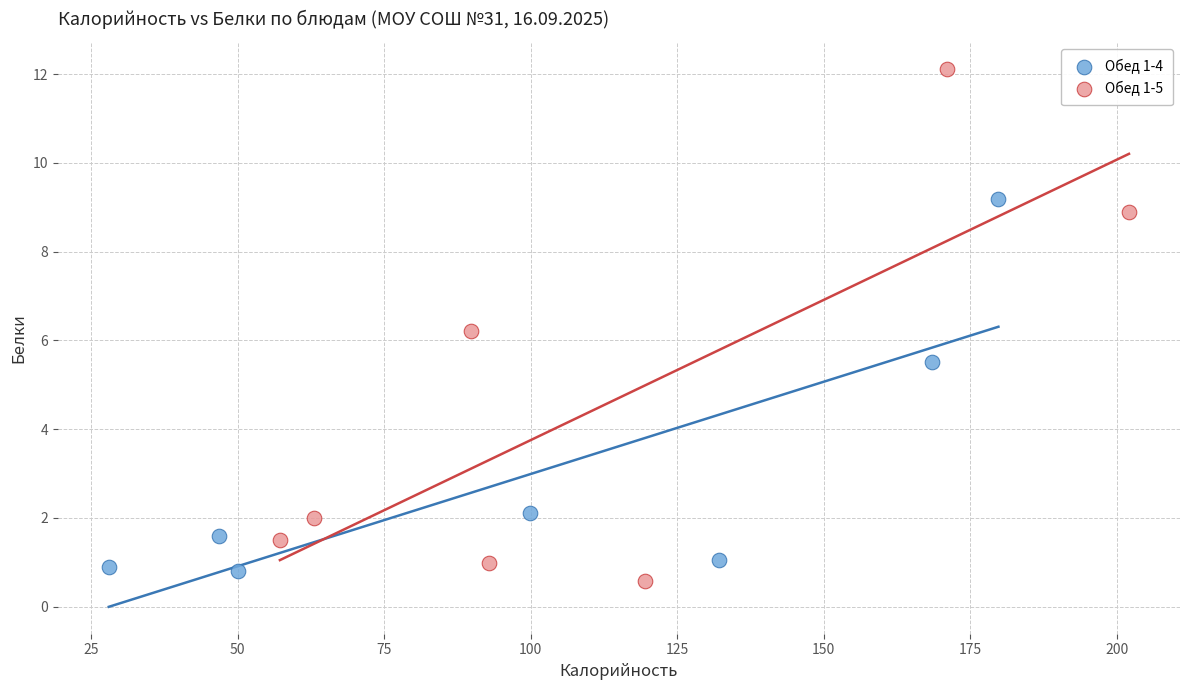

Which series reaches the maximum Y coordinate?

Обед 1-5